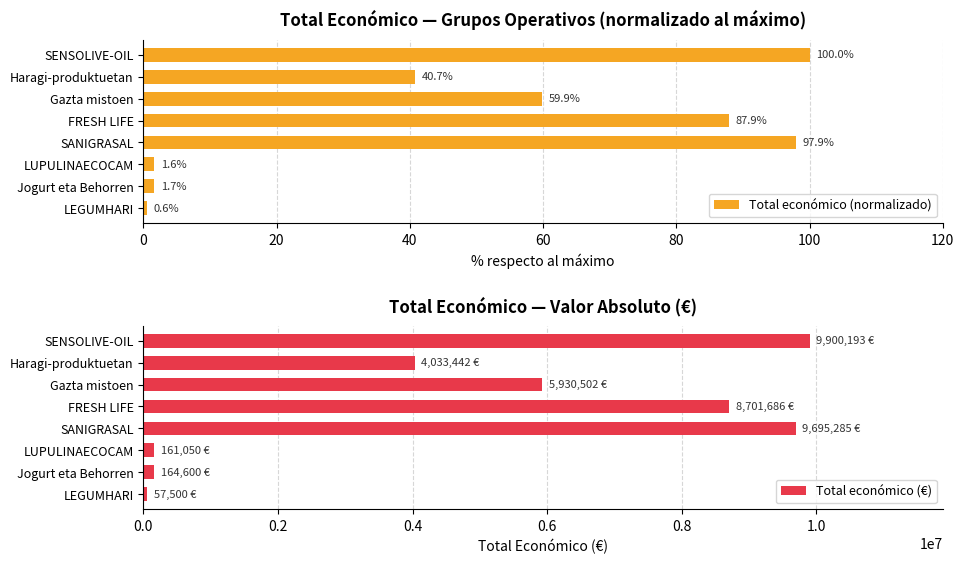

How many groups of bars are there?

8